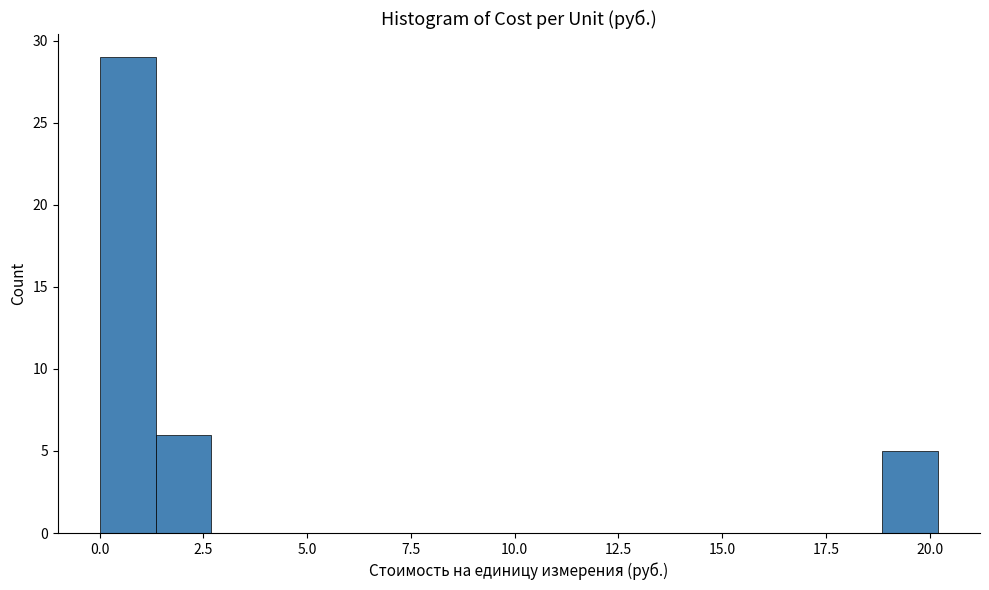

Around what value on the x-axis is the tallest bar? Give the approximate position of its centre, as read against the axis.

0.5